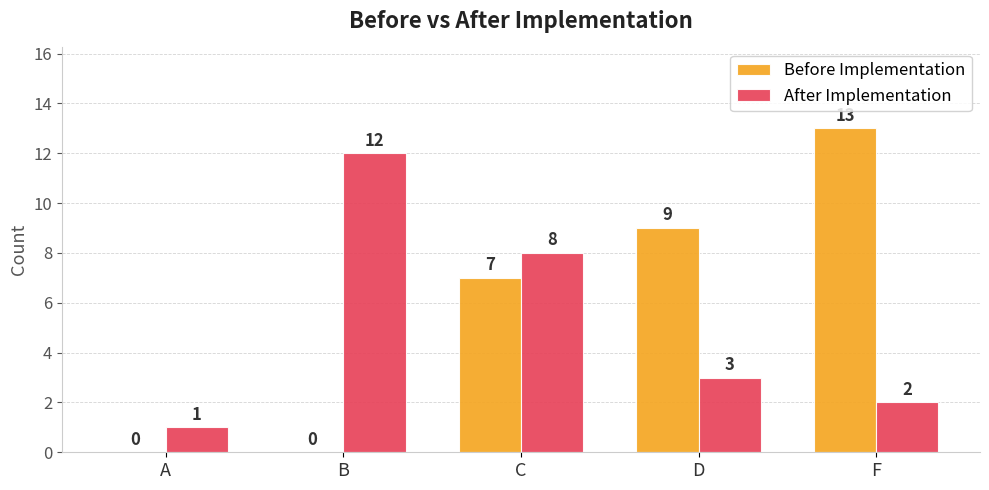

Is the value of After Implementation at B greater than the value of Before Implementation at A?

Yes